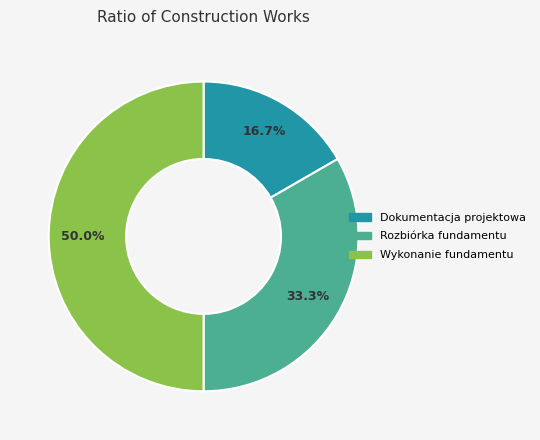

How many slices are in this pie chart?

3